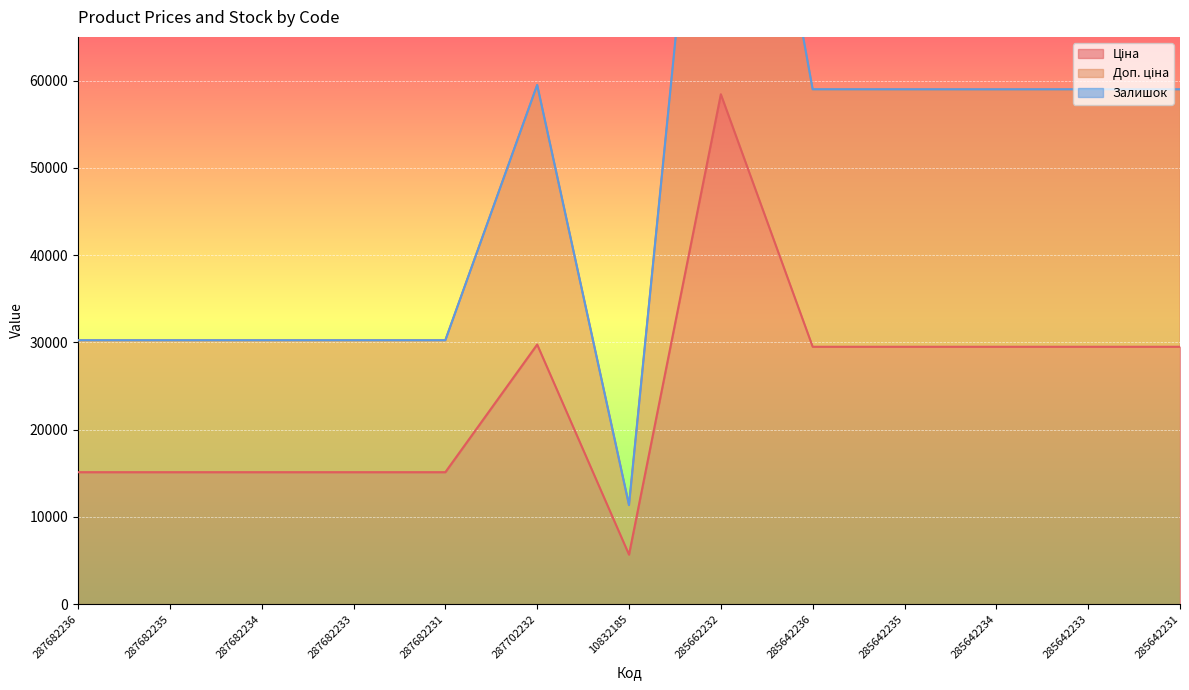

Which label corresponds to the smallest value in the chart?

10832185